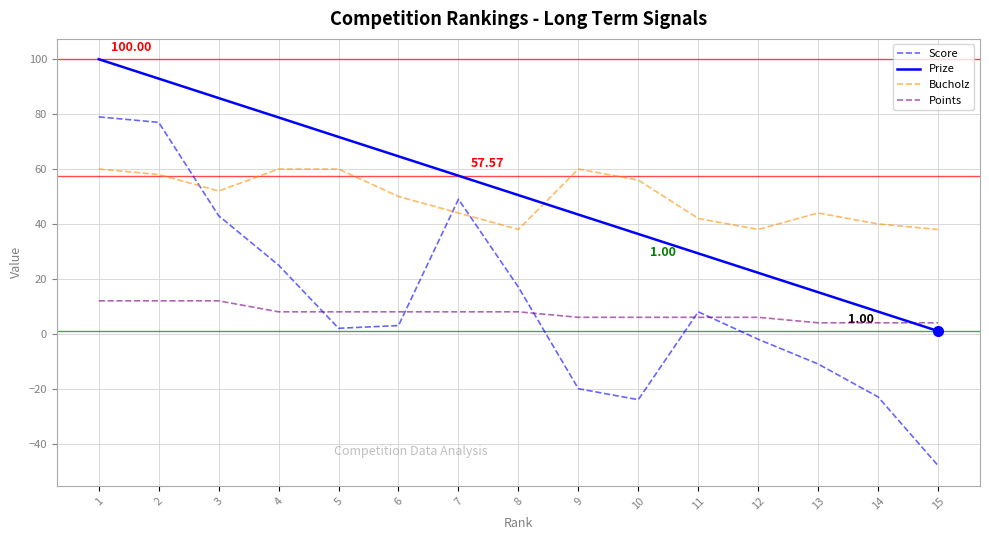

What is the lowest value of the Prize series?

1.0